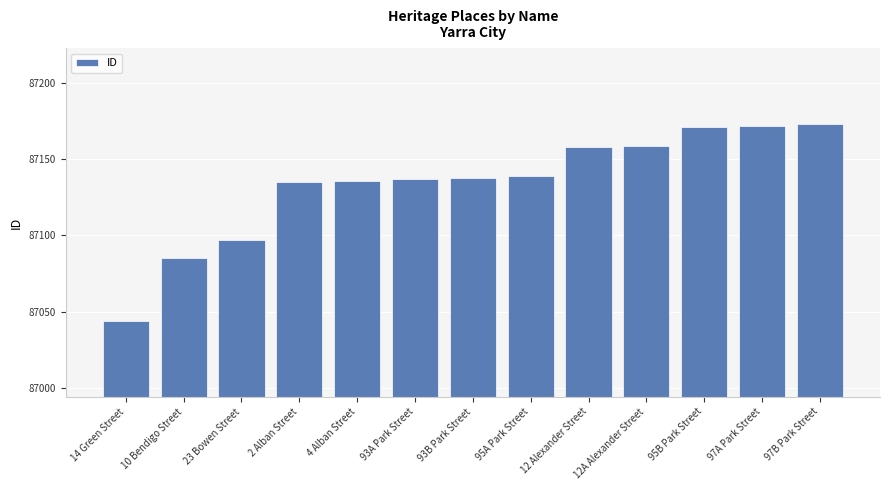

What position from the right is 95A Park Street?

6